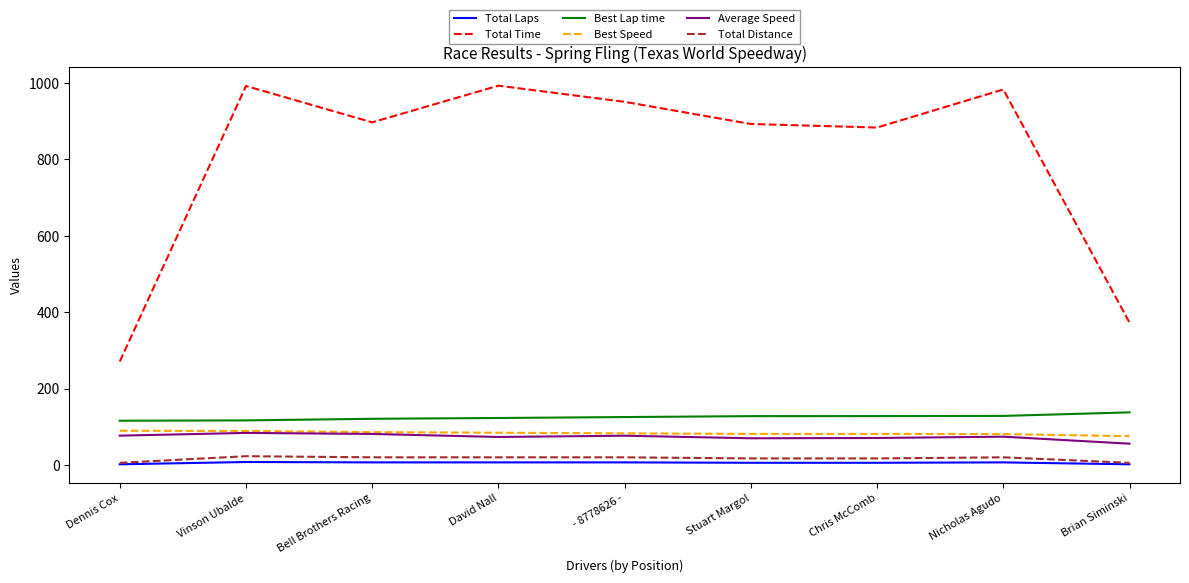

Which series has the largest range (max minus min)?

Total Time